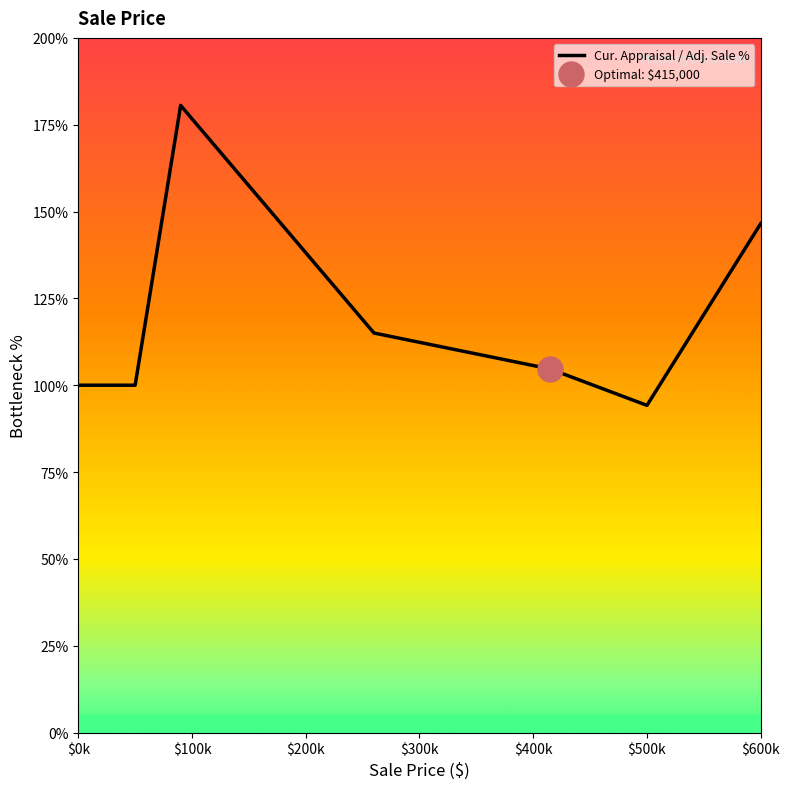

How many lines are shown in the chart?

1